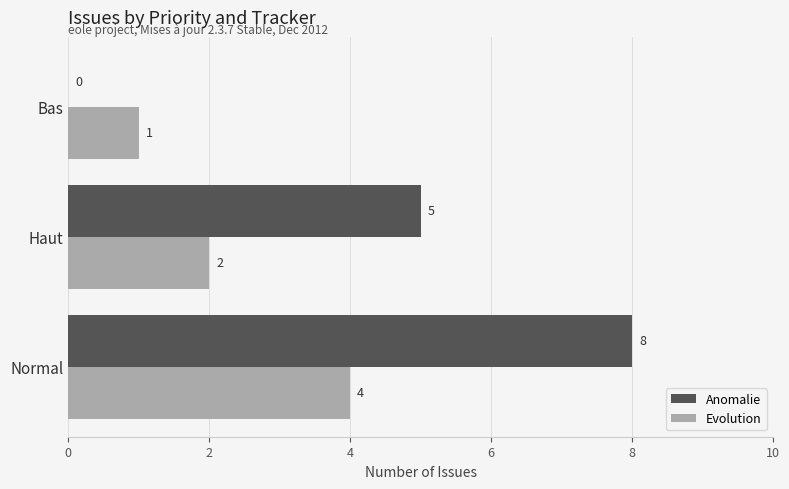

How many Anomalie values are between 0 and 8?

3